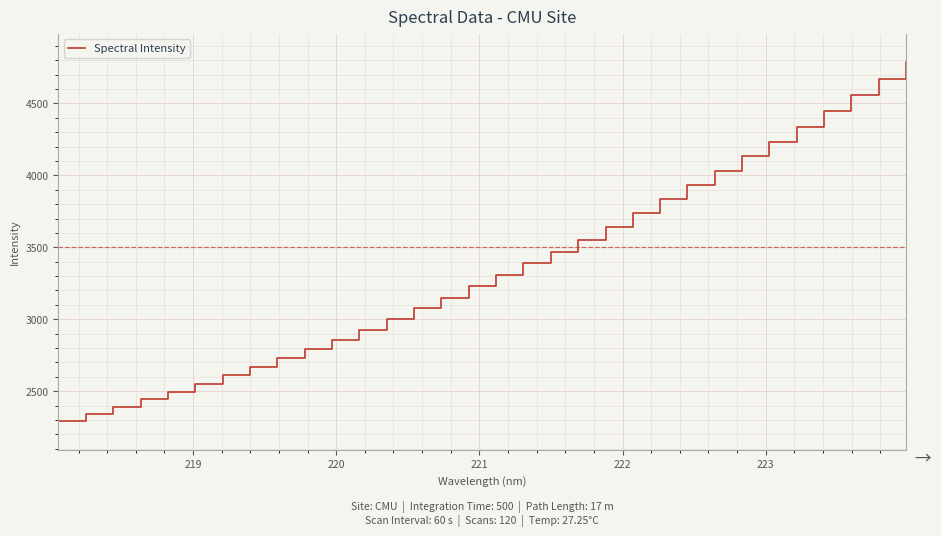

What is the smallest value displayed?

2289.8